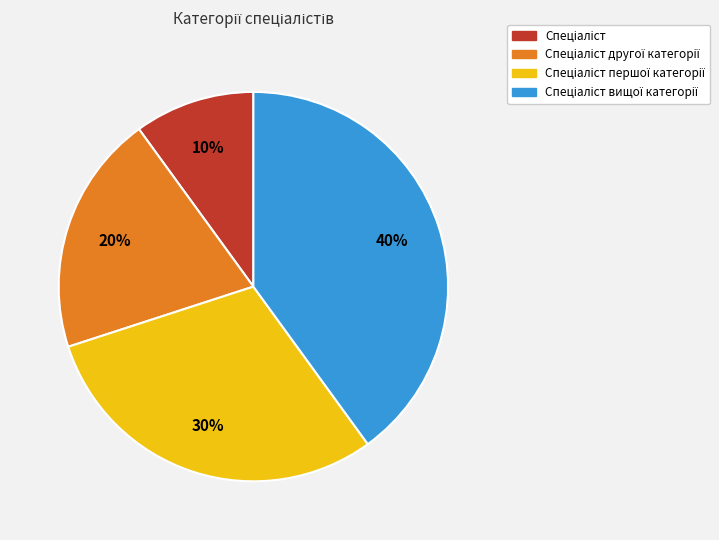

Is there a majority slice in this chart?

No